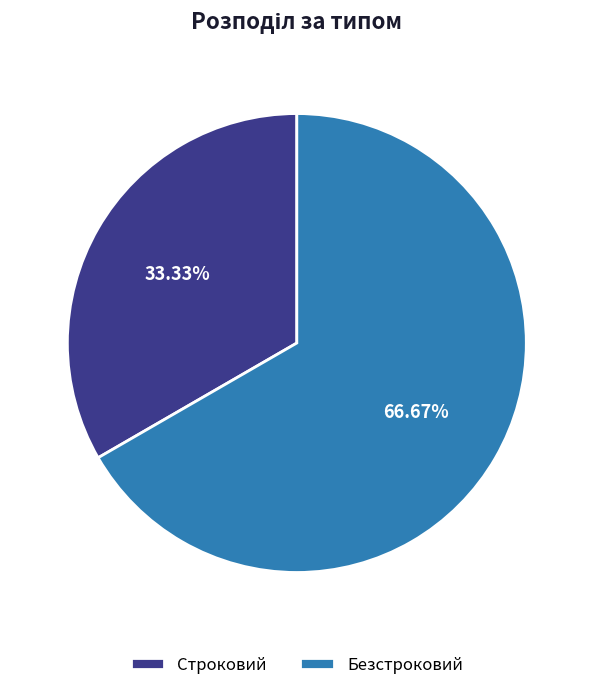

What percentage is the Безстроковий slice, to the nearest percent?

67%